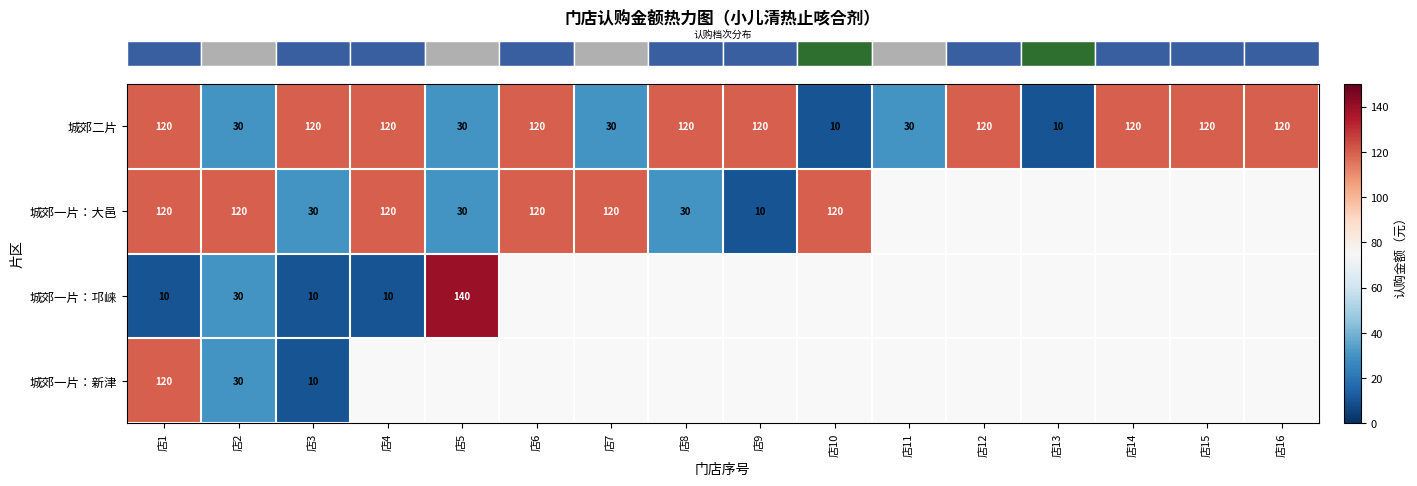

At which category is the sum across all series the highest?

店1